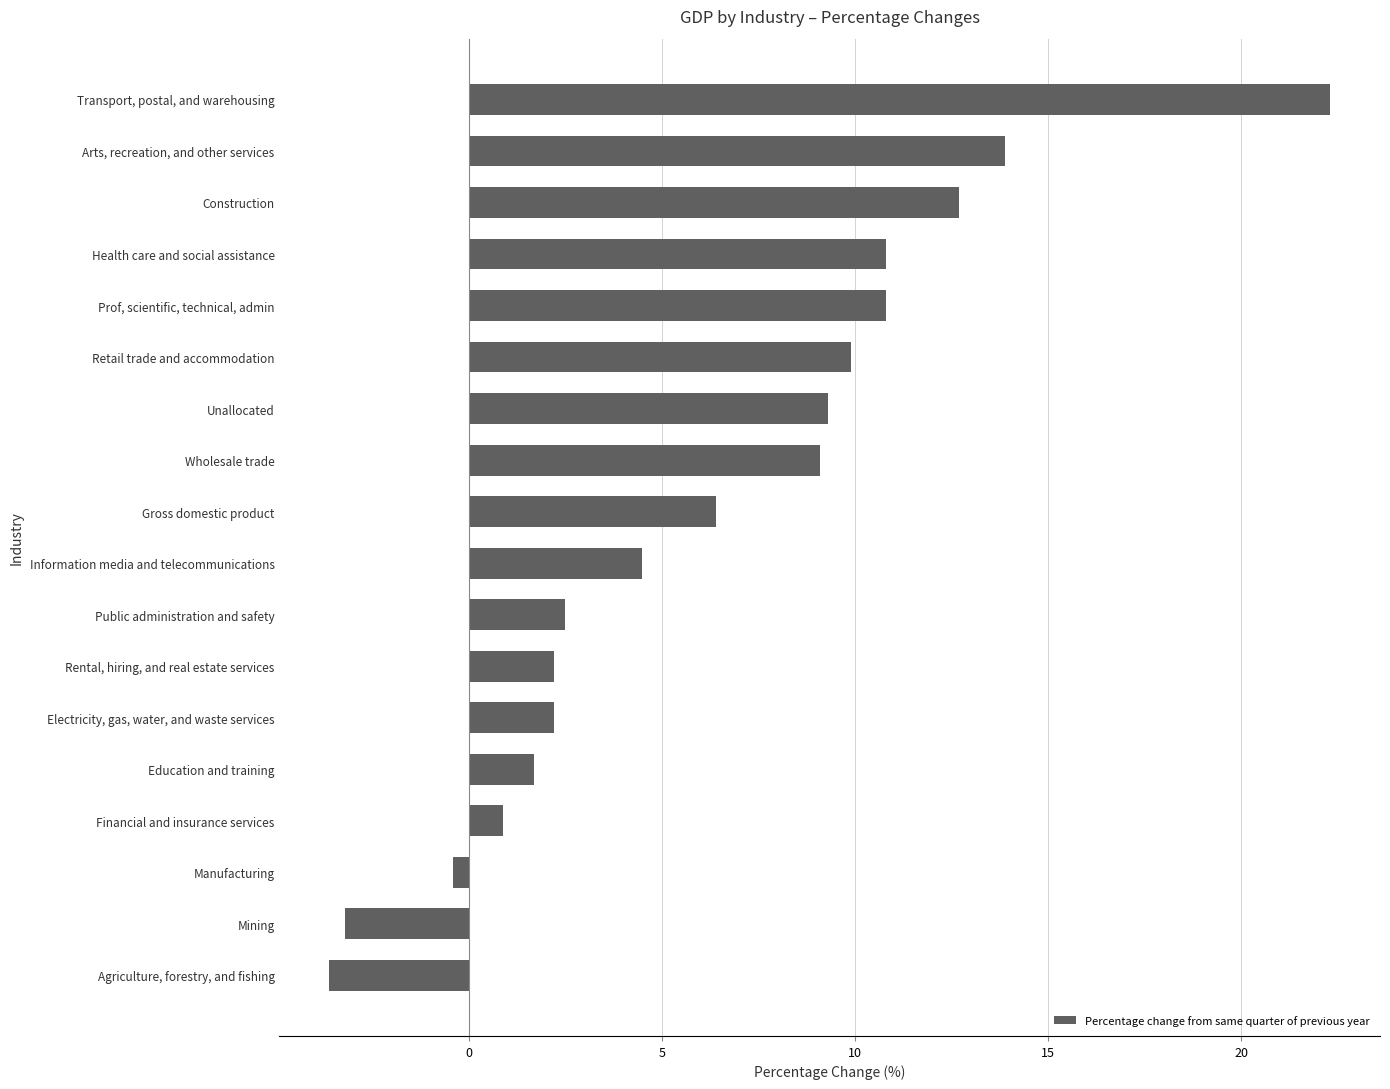

Between Agriculture, forestry, and fishing and Retail trade and accommodation, which is larger?

Retail trade and accommodation